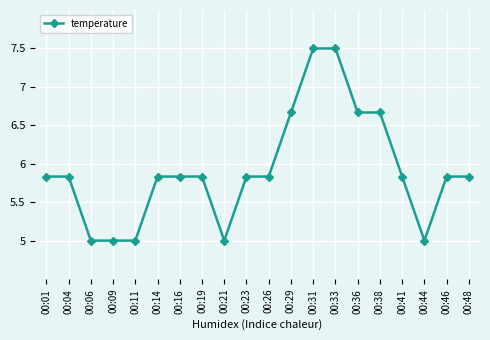

The value at 00:11 is 6.8. True or false?

False